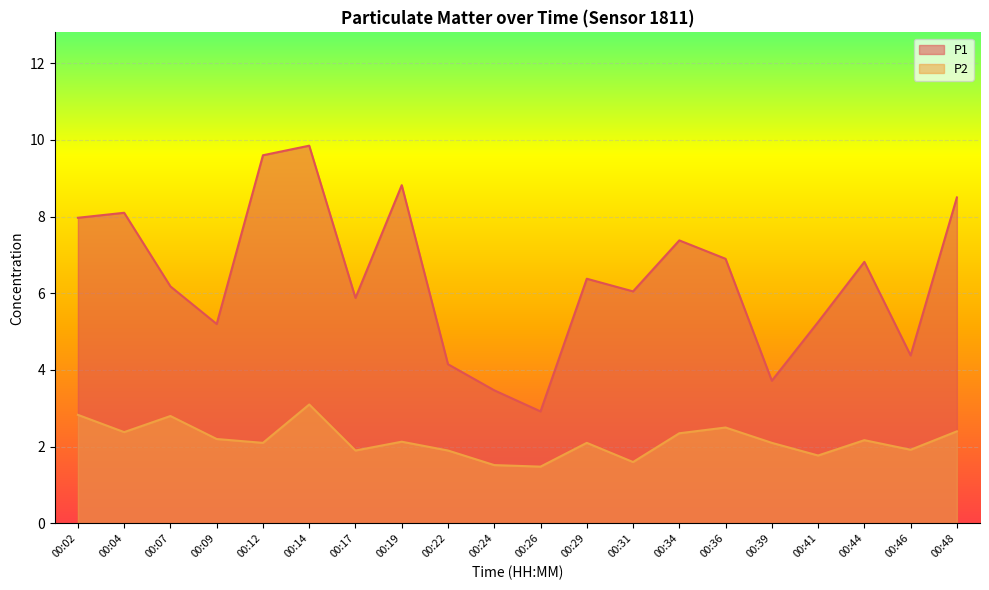

What is the average value of the P2 series?

2.2